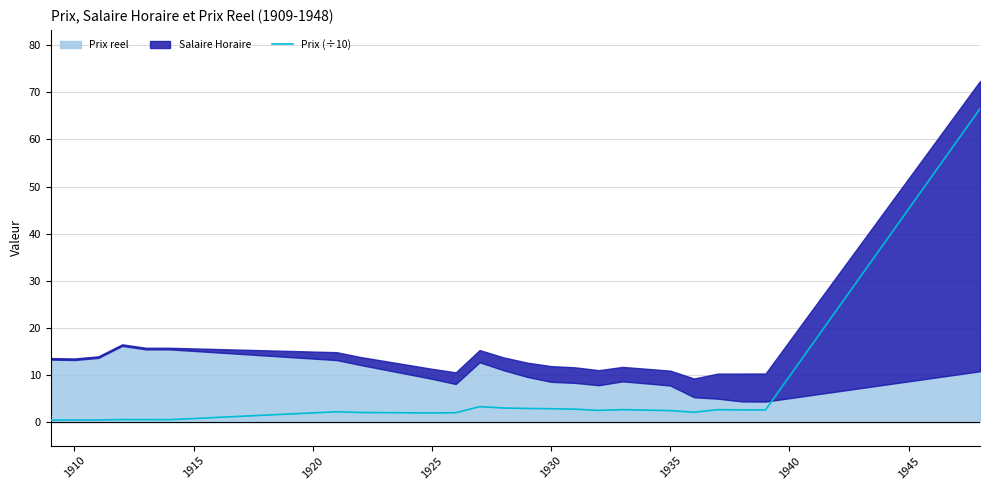

What is the highest value of the Prix (÷10) series?

66.5